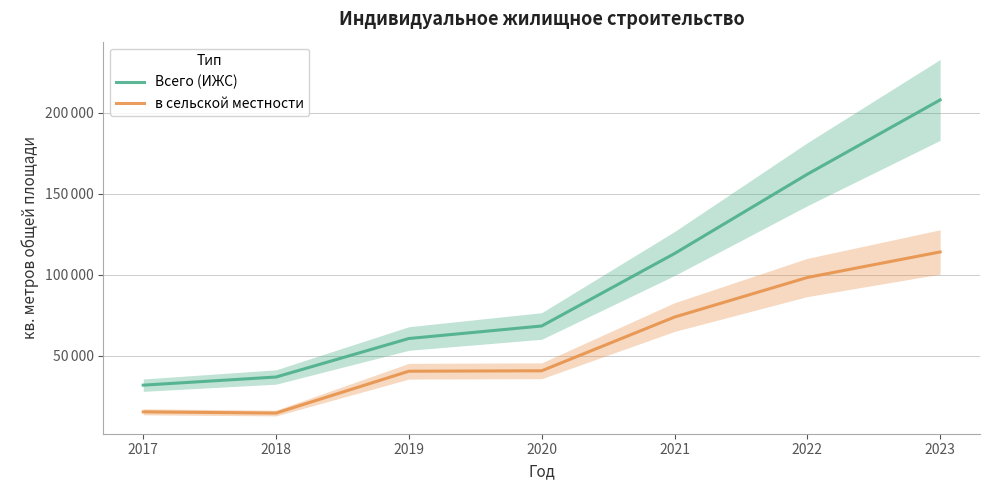

At which category is the sum across all series the highest?

2023